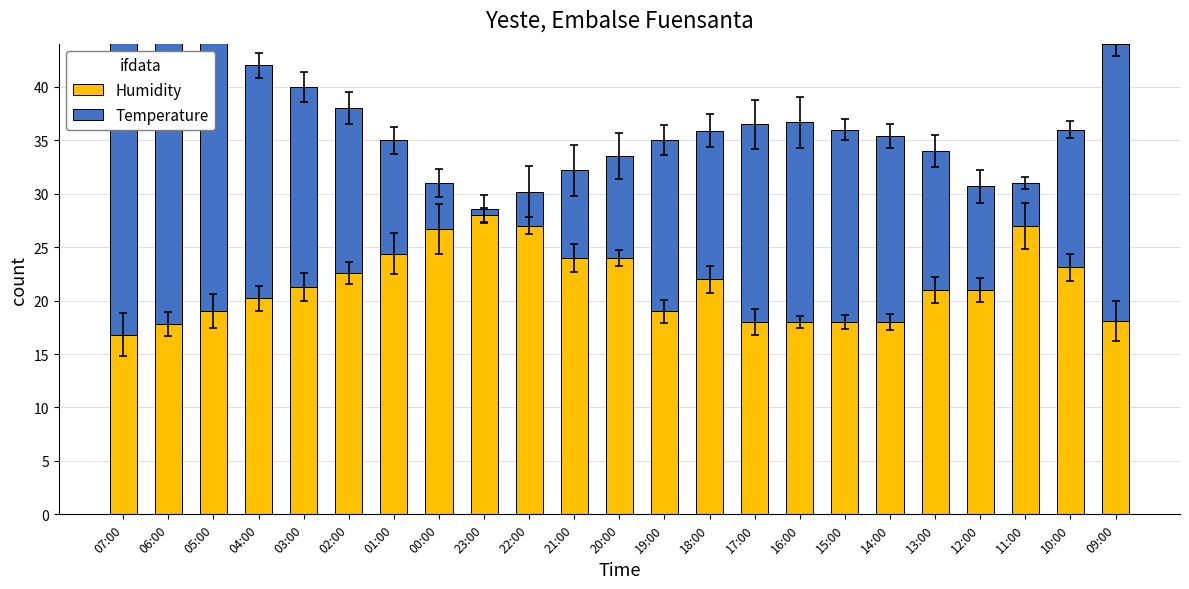

Reading left to right, transcribe all the data shown in this chart.

Humidity: 54.0	50.0	47.0	42.0	40.0	38.0	35.0	31.0	28.0	27.0	24.0	24.0	19.0	22.0	18.0	18.0	18.0	18.0	21.0	21.0	31.0	36.0	44.0
Temperature: -37.2	-32.2	-28.0	-21.8	-18.7	-15.4	-10.6	-4.3	0.6	3.2	8.2	9.5	16.0	13.9	18.5	18.7	18.0	17.4	13.0	9.7	-4.0	-12.9	-25.9